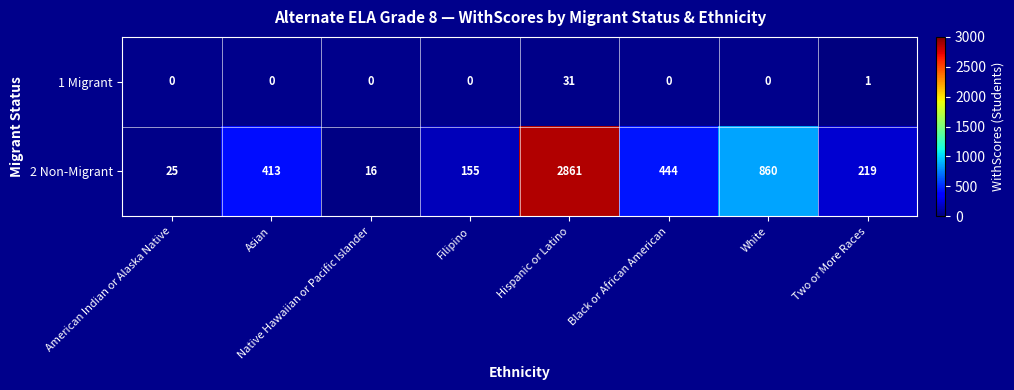

What is the difference between the highest and lowest values at Hispanic or Latino?

2830